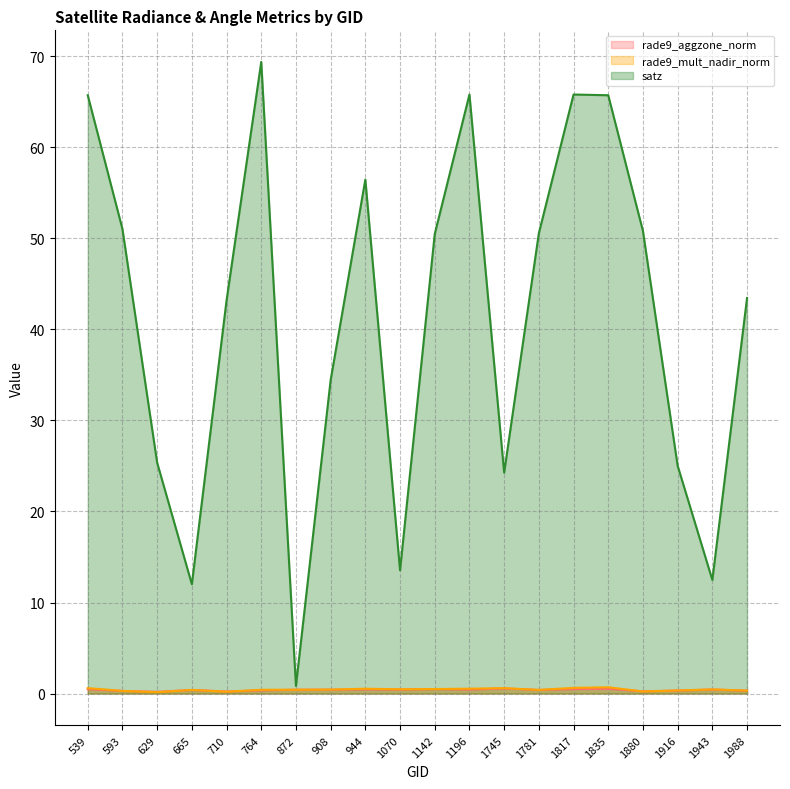

What is the value of the rade9_aggzone_norm point at the 20th from the left?

0.3